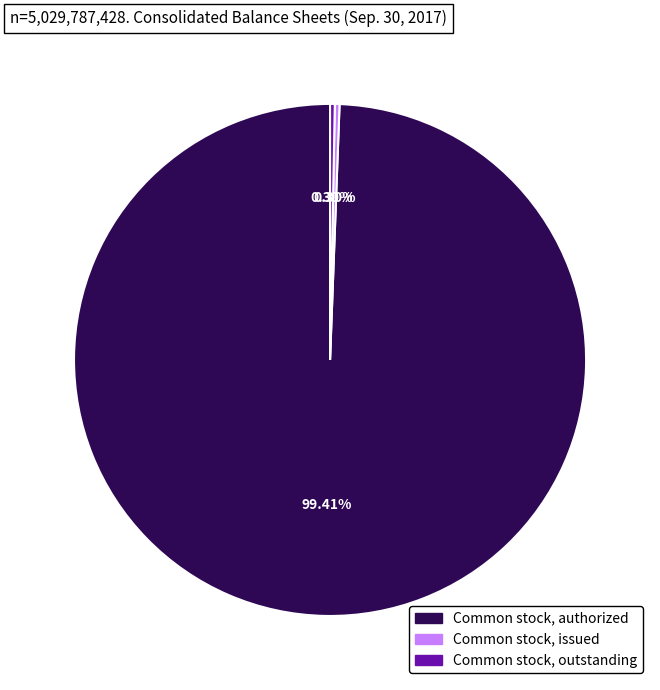

What is the largest slice in the pie chart?

Common stock, authorized